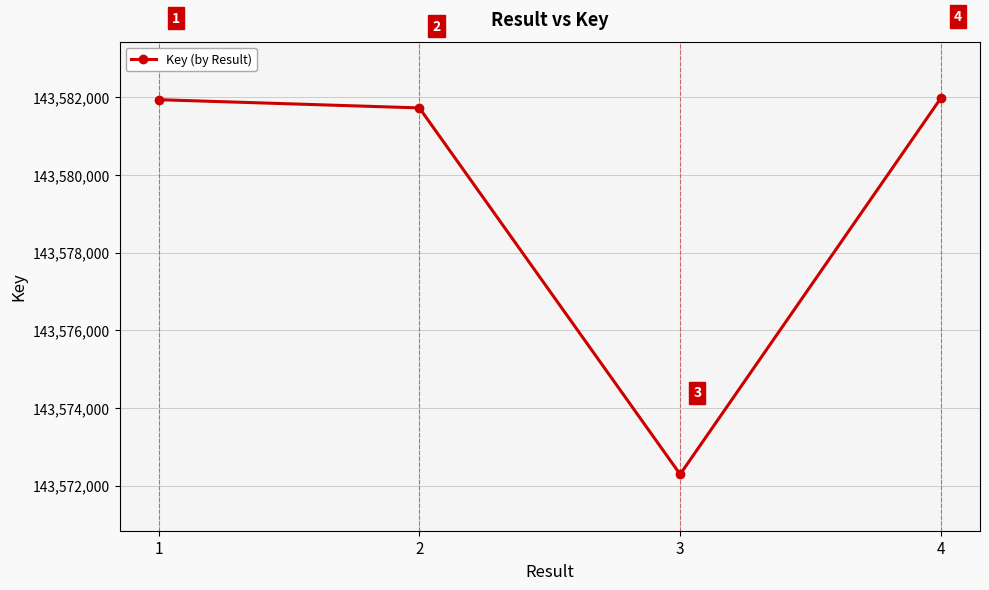

What is the value of the 2nd point from the left?

143581731